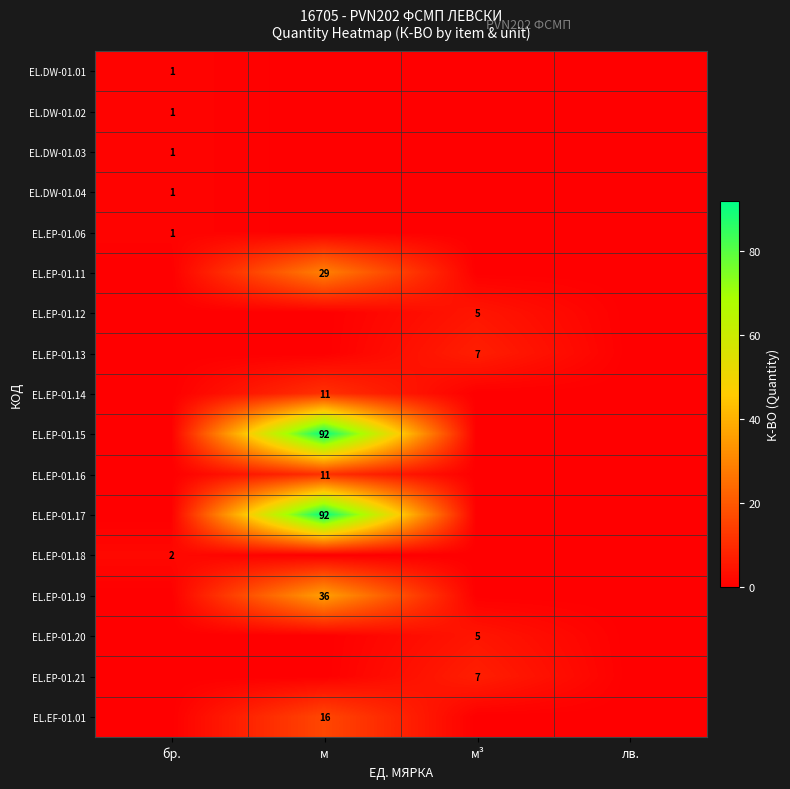

Count the number of categories in the chart.

4